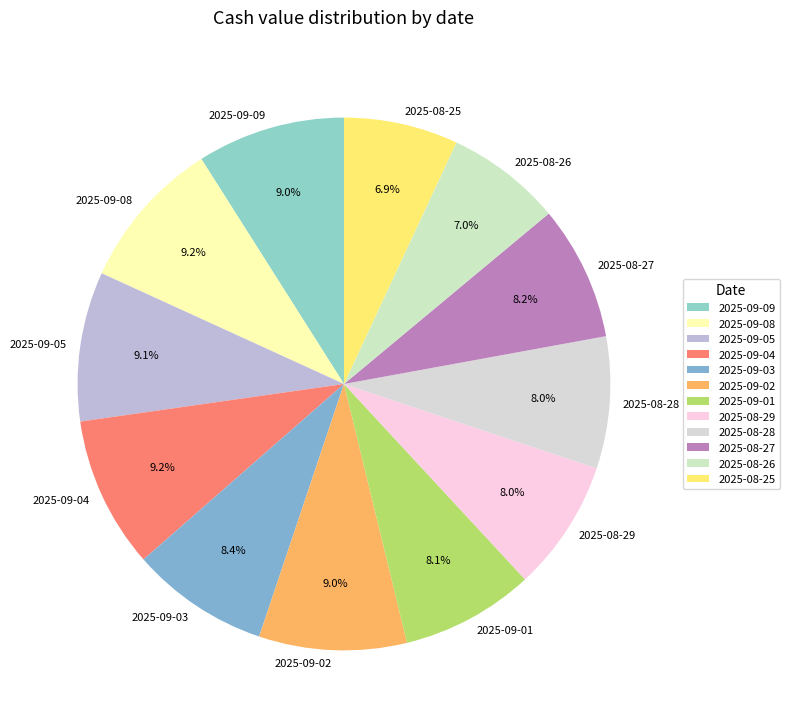

Count the number of slices in the pie.

12